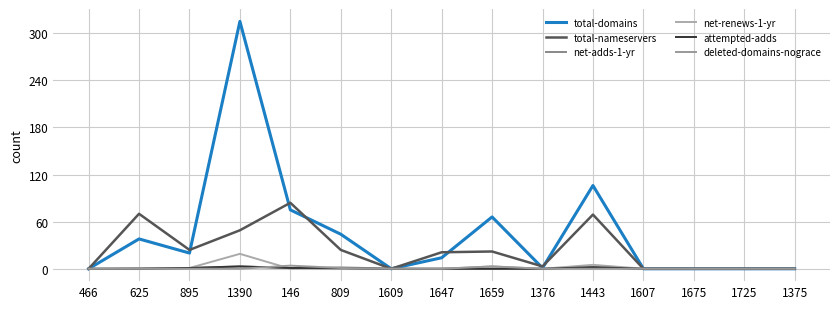

The value of attempted-adds at 1376 is 2. True or false?

False